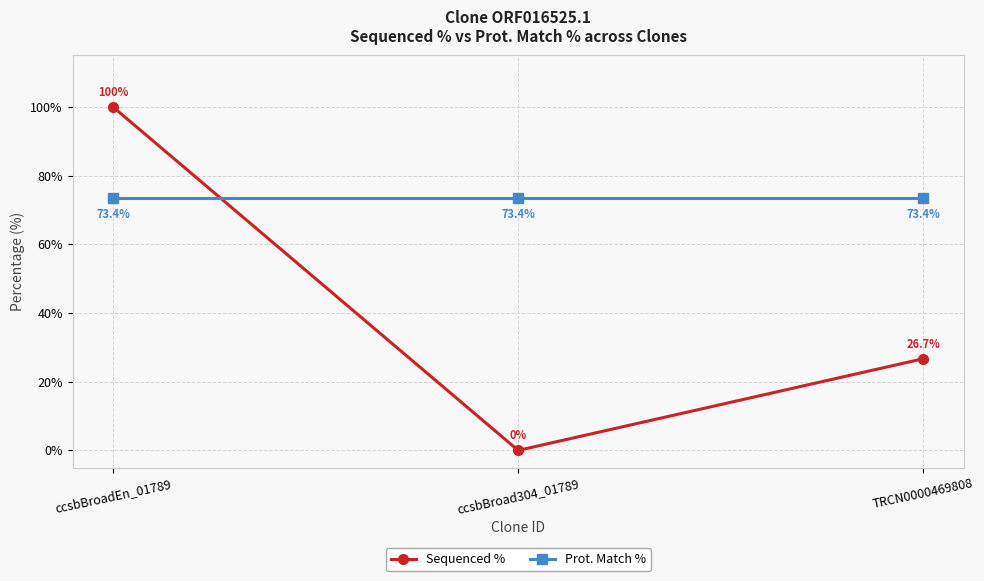

What is the value of the Sequenced % point at the 3rd from the left?

26.7